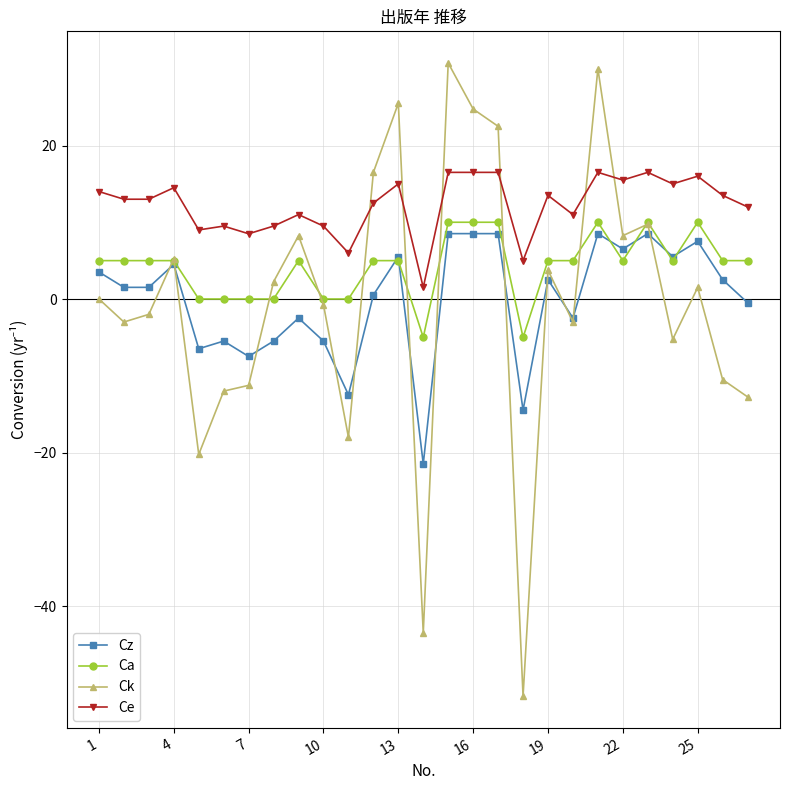

Which series has the largest total across all categories?

Ce